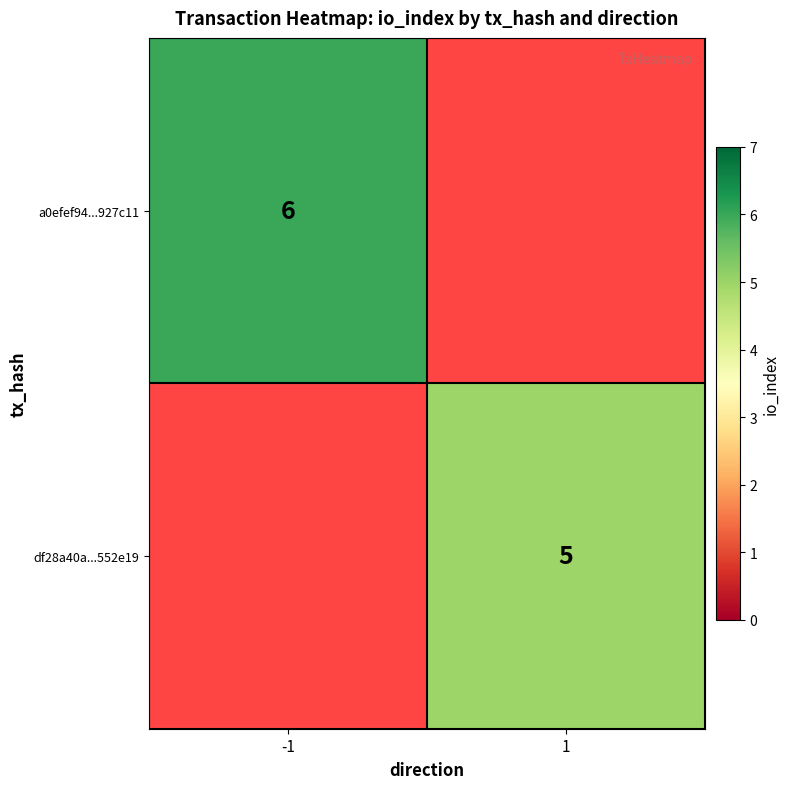

The value of df28a40a...552e19 at 1 is 3. True or false?

False